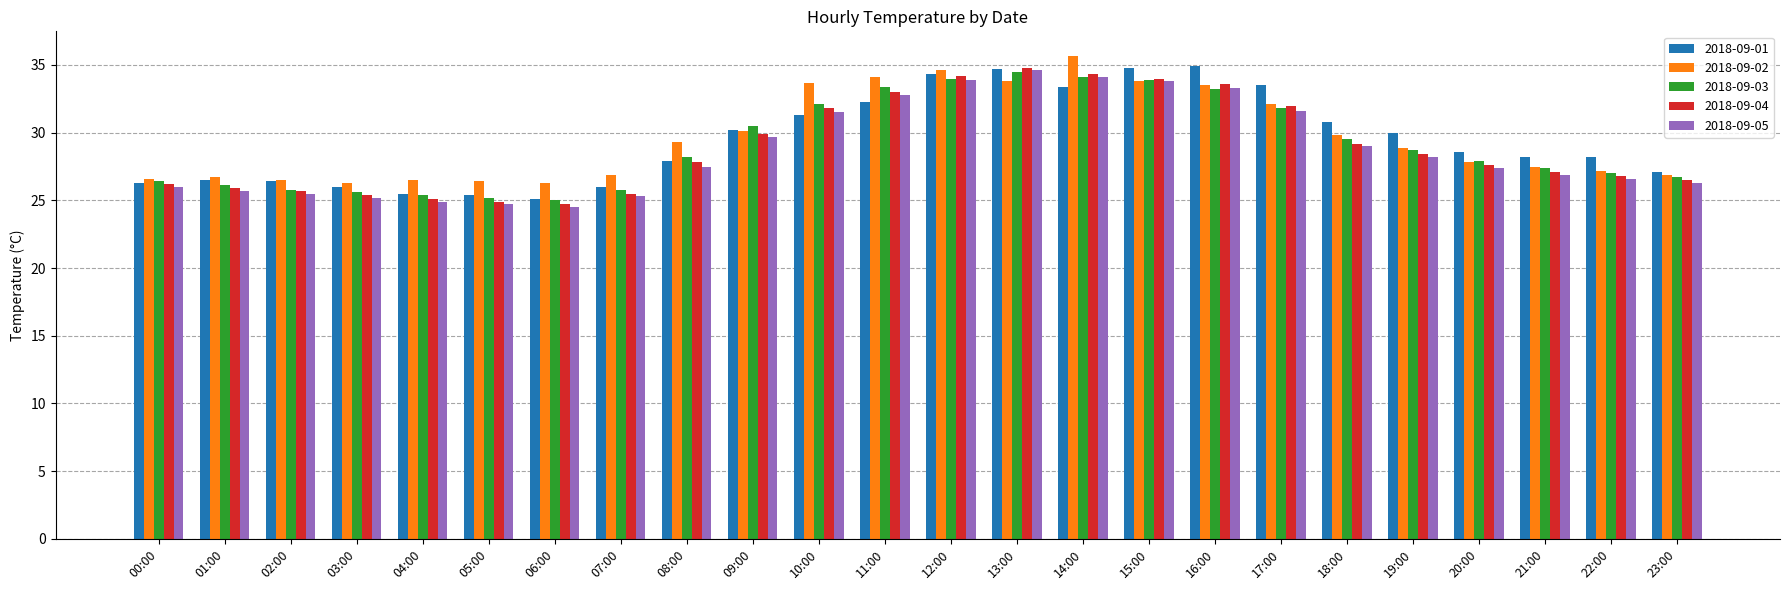

What is the difference between the maximum and minimum values in the 2018-09-05 series?

10.1